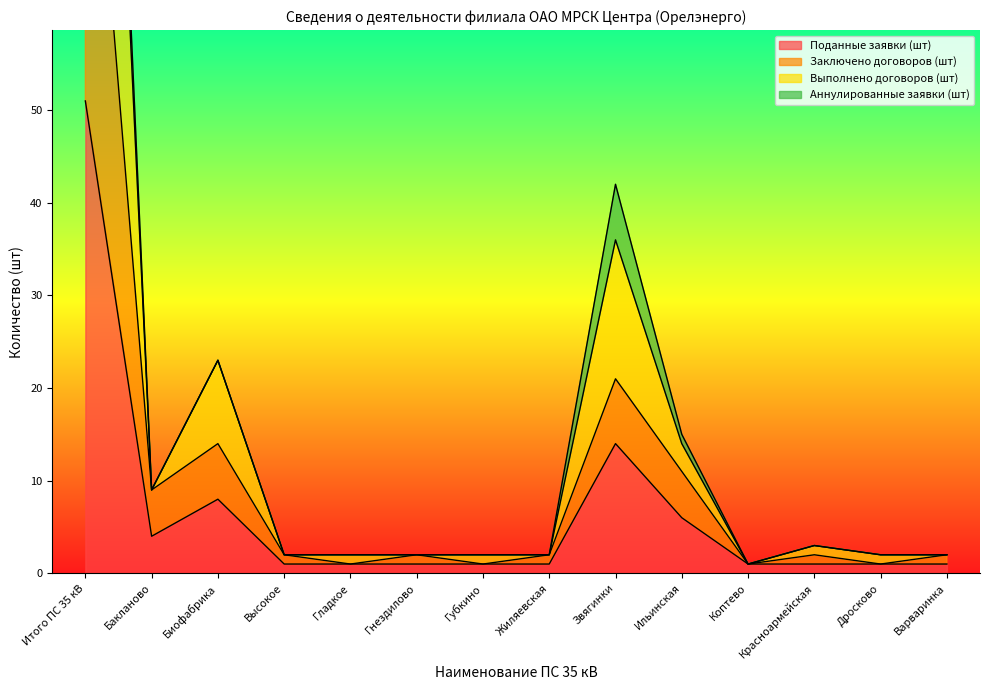

The Поданные заявки (шт) series shows 14 at Звягинки. True or false?

True